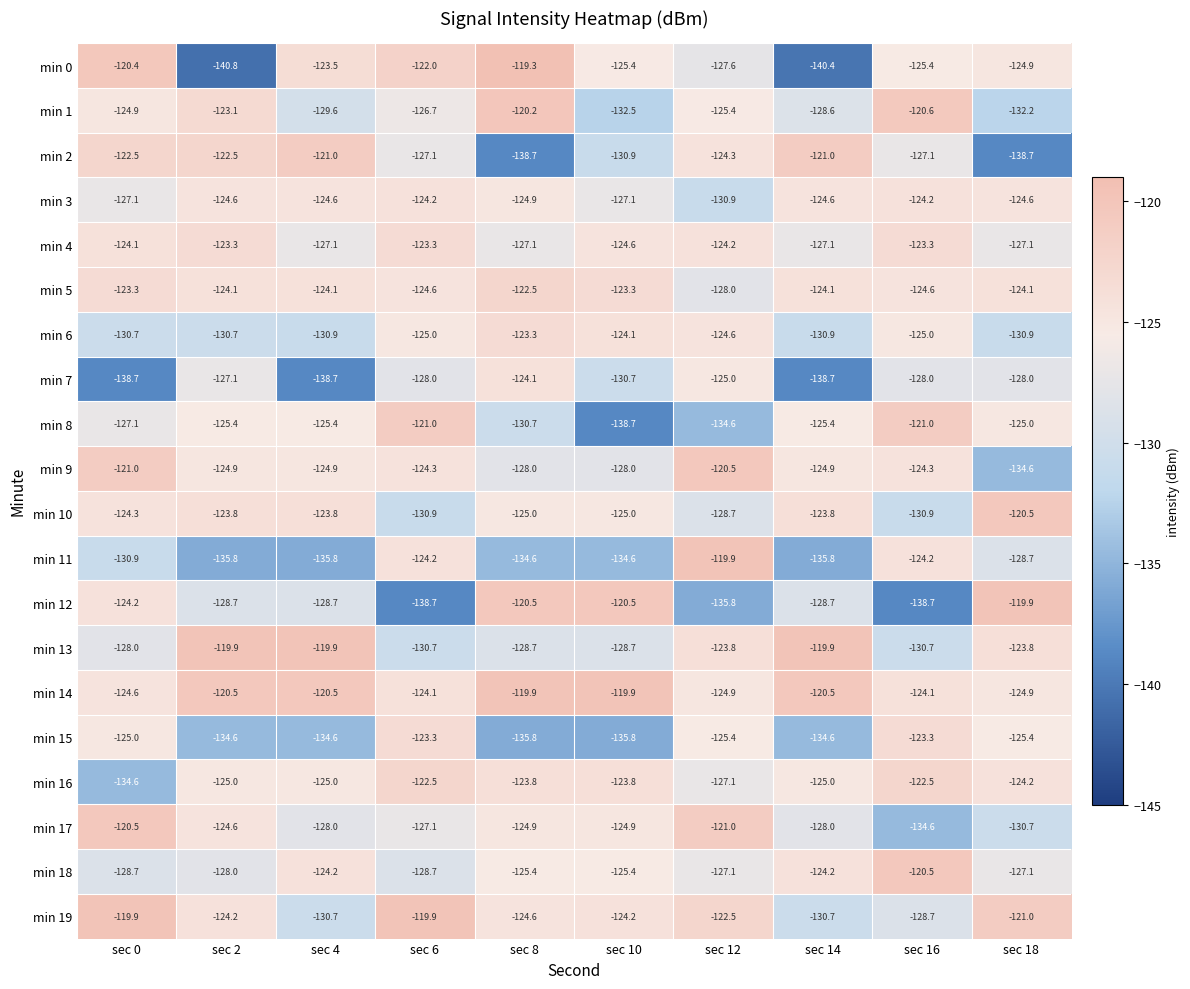

At which label is min 4 closest to -125?

sec 10